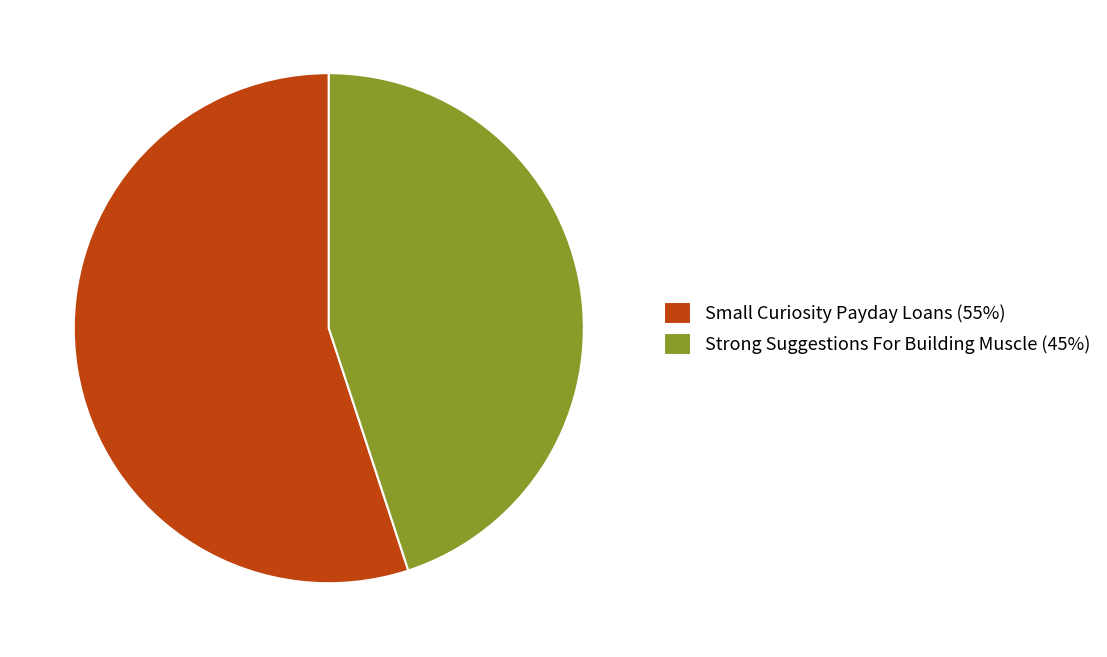

Rank the categories by value from highest to lowest.

Small Curiosity Payday Loans, Strong Suggestions For Building Muscle